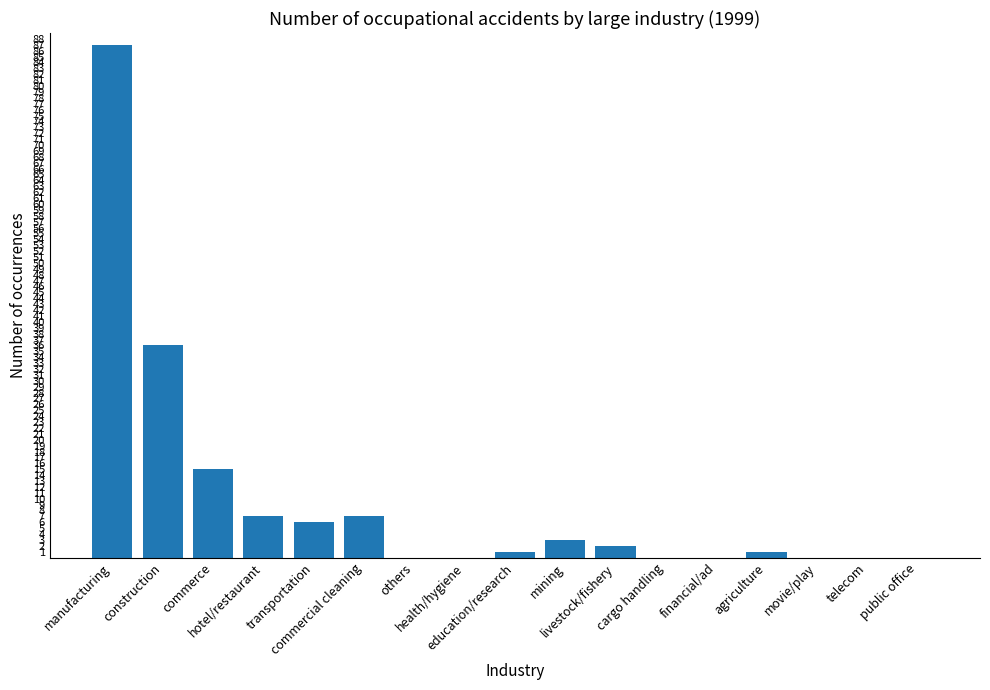

What is the average value?

10